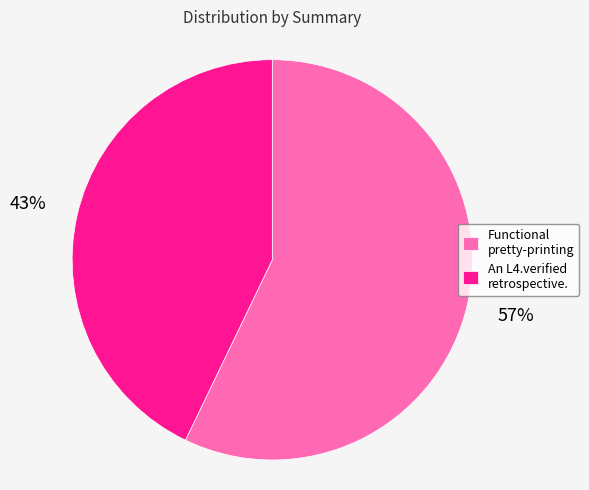

Do An L4.verified retrospective. and Functional pretty-printing together represent more than half of the pie?

Yes